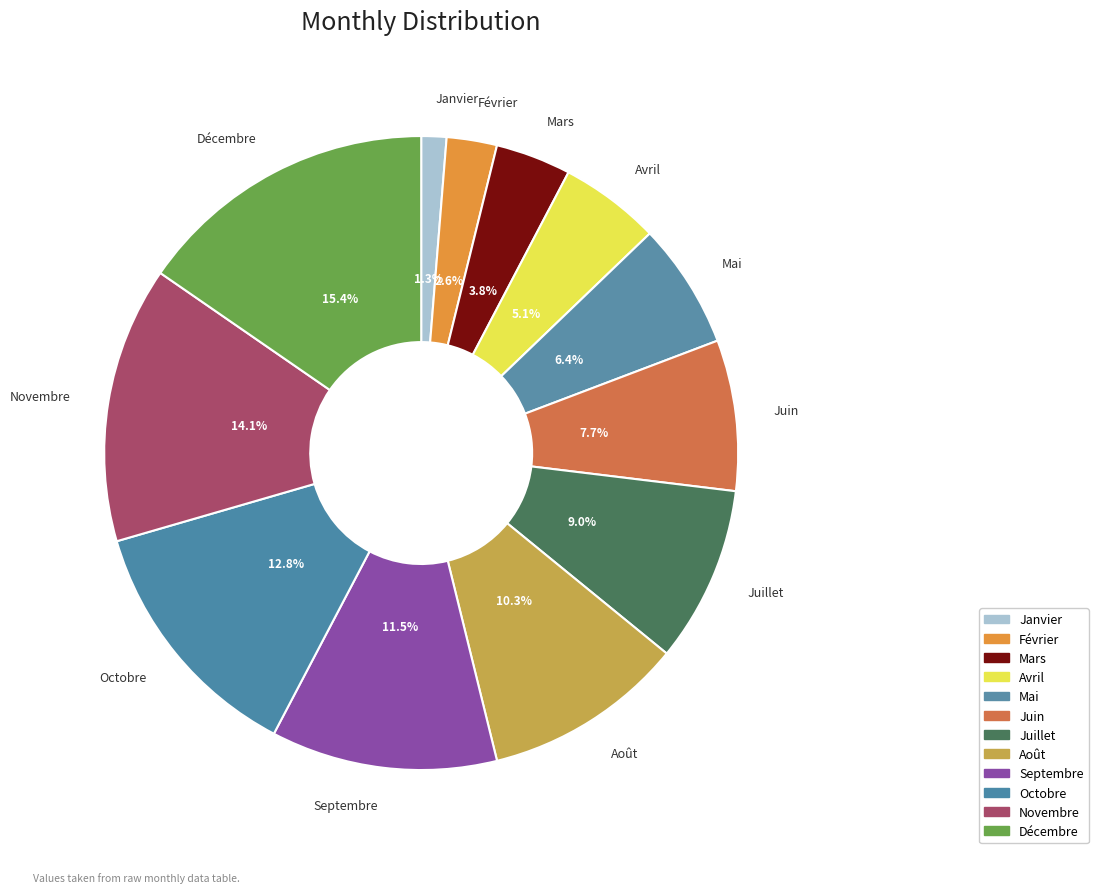

Which has a higher value, Mars or Novembre?

Novembre